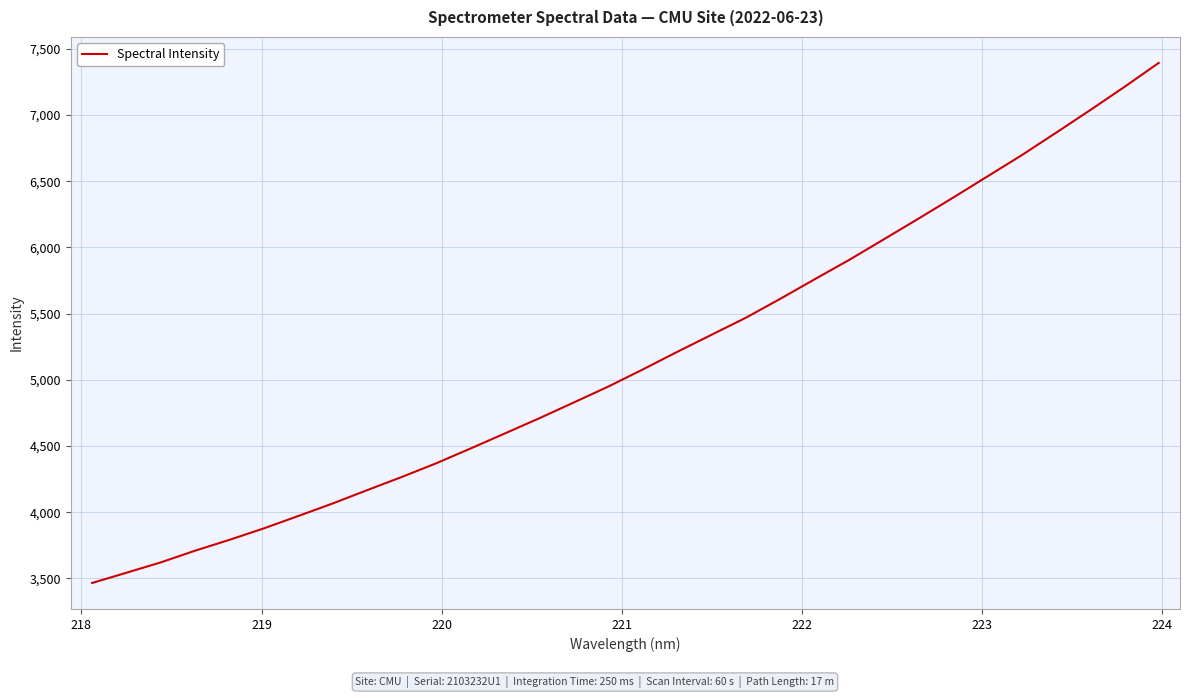

What is the difference between the maximum and minimum values?

3928.3